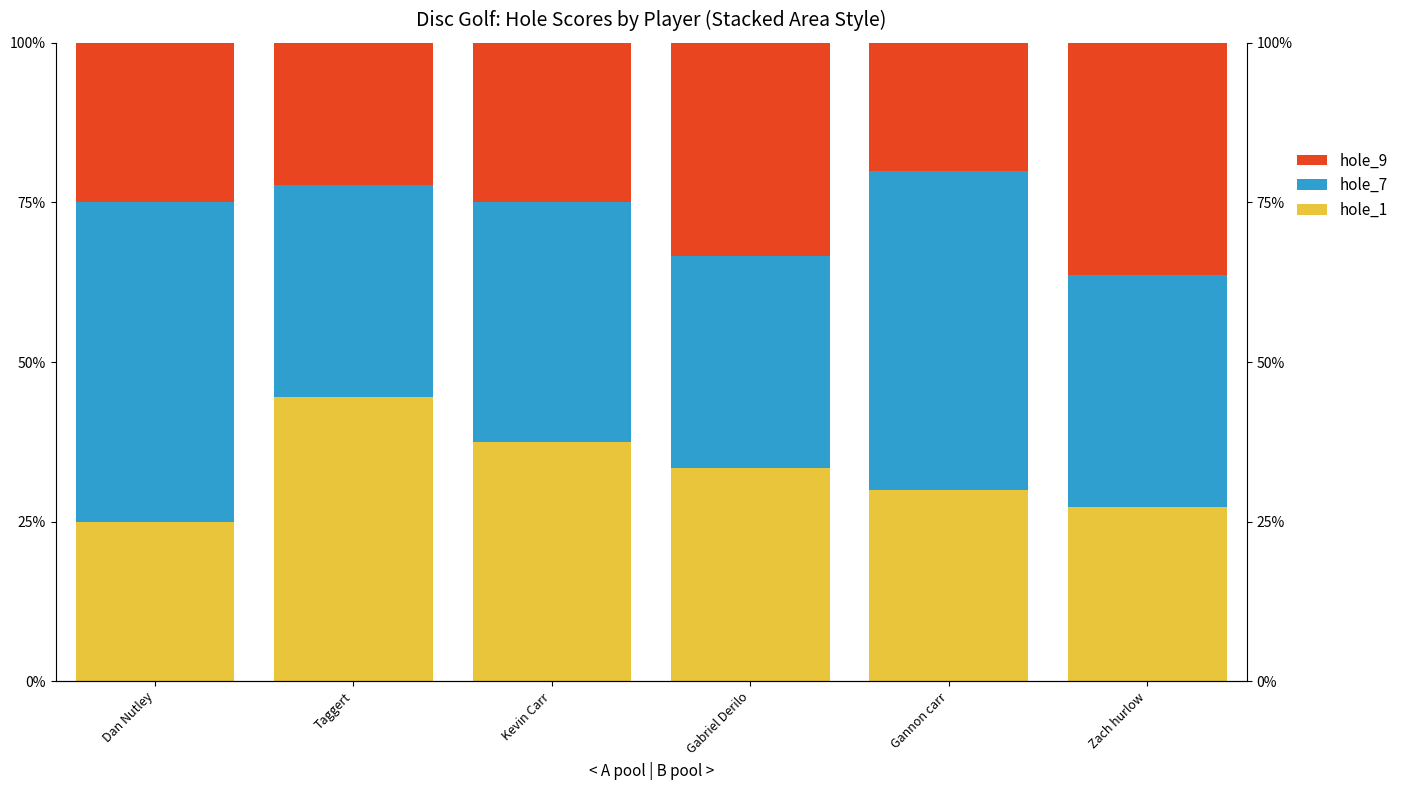

Between Gannon carr and Taggert, which is larger?

Taggert